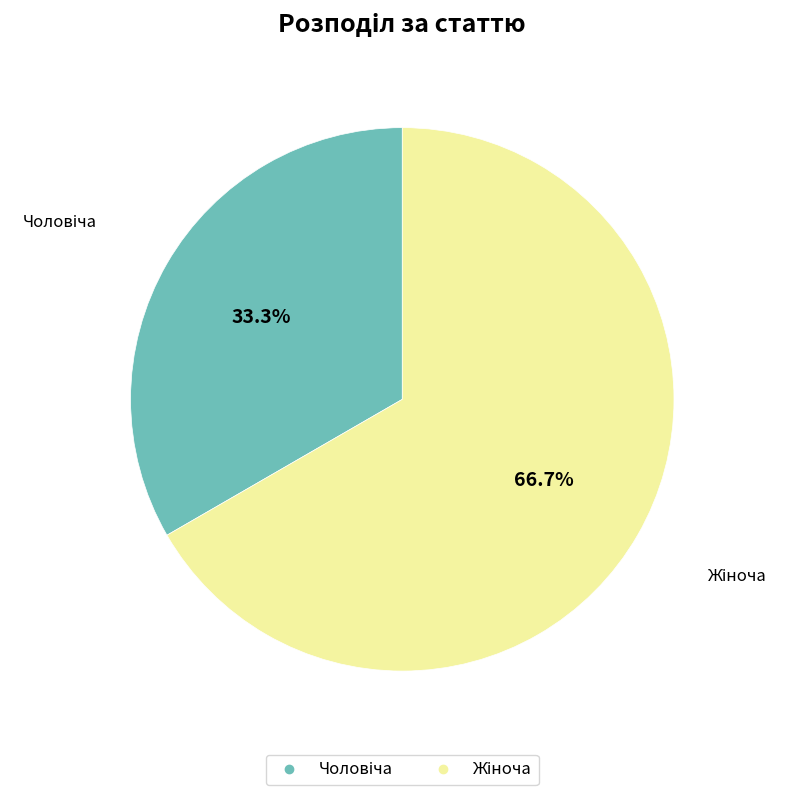

Does any single category account for the majority?

Yes